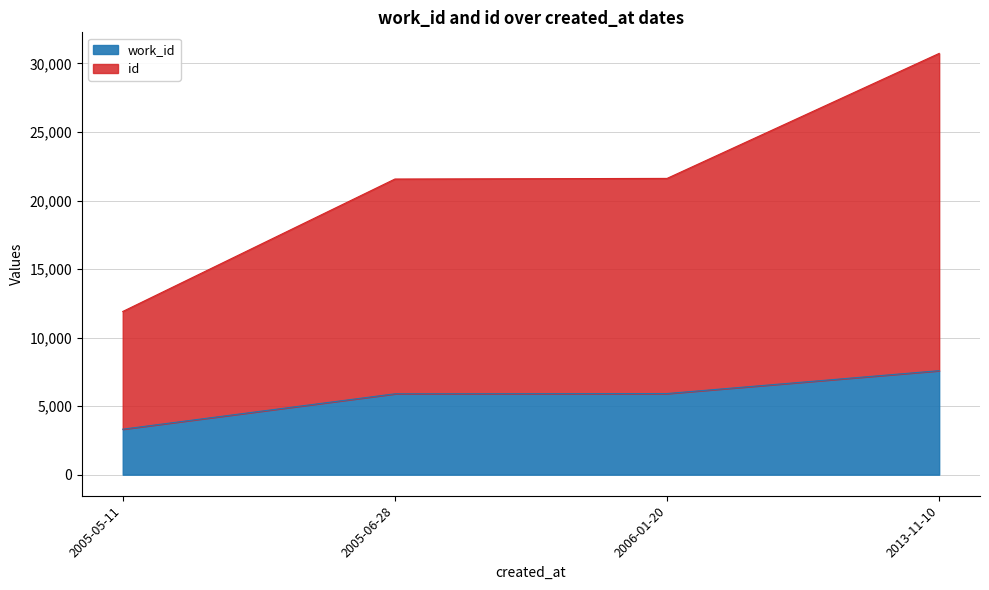

True or false: work_id and id cross at least once.

False